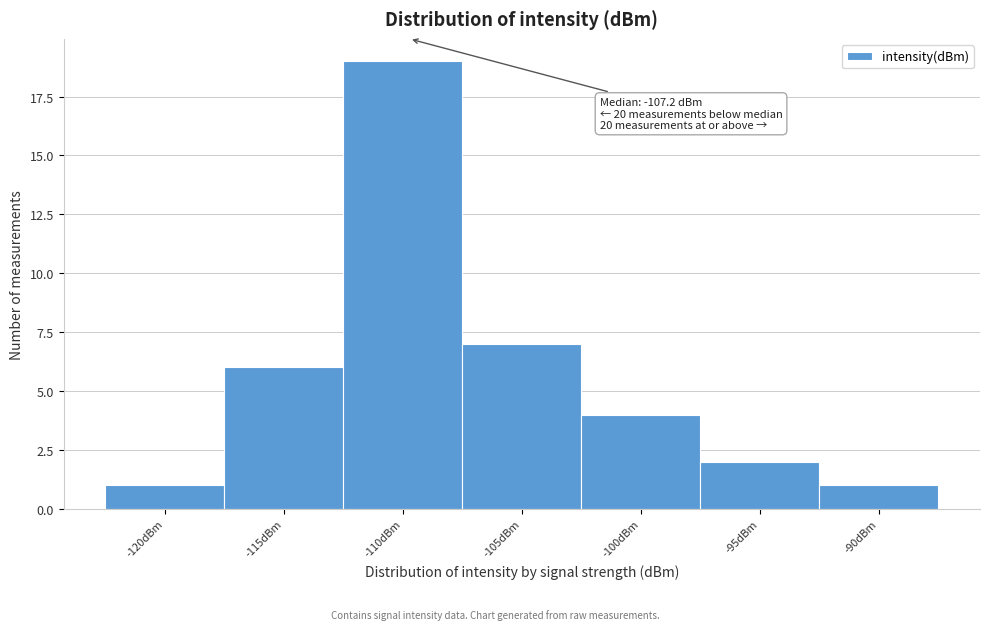

Reading left to right, extract all data points from this chart.

-120dBm=1	-115dBm=6	-110dBm=19	-105dBm=7	-100dBm=4	-95dBm=2	-90dBm=1